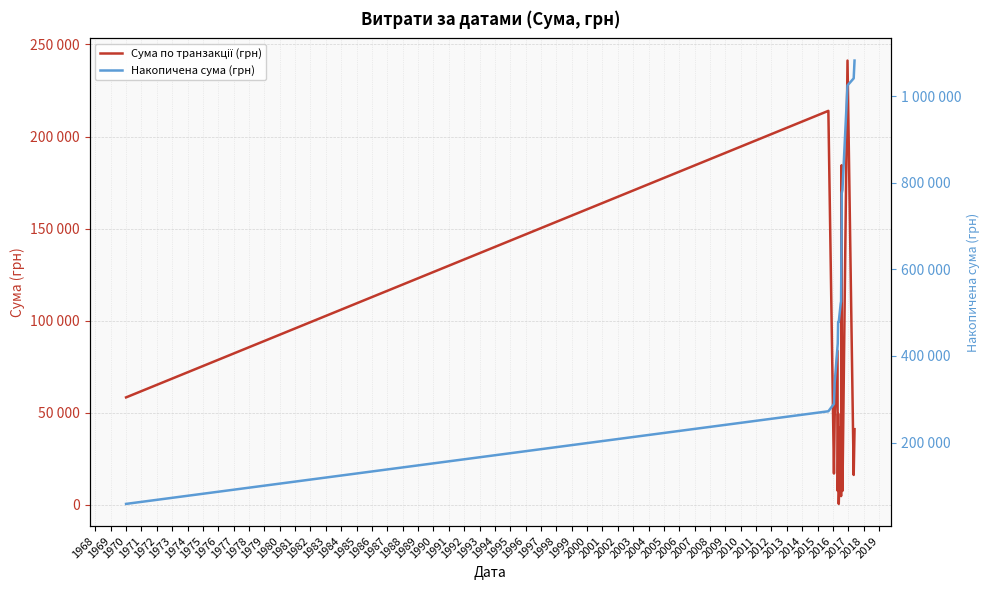

What are all the series names shown in the legend?

Сума по транзакції (грн), Накопичена сума (грн)